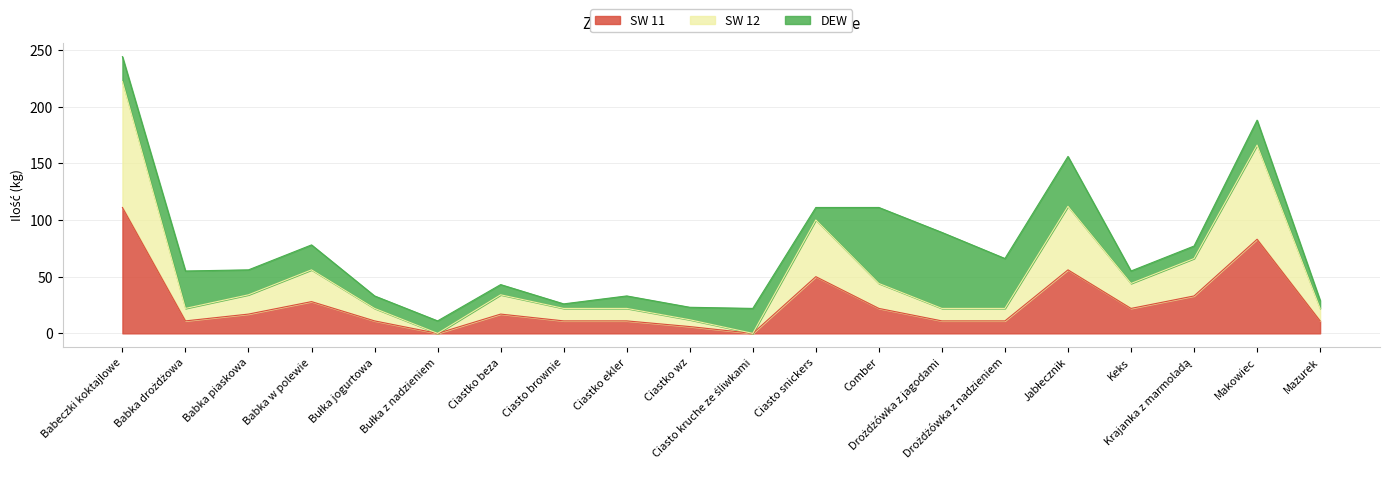

True or false: SW 12 and SW 11 cross at least once.

False